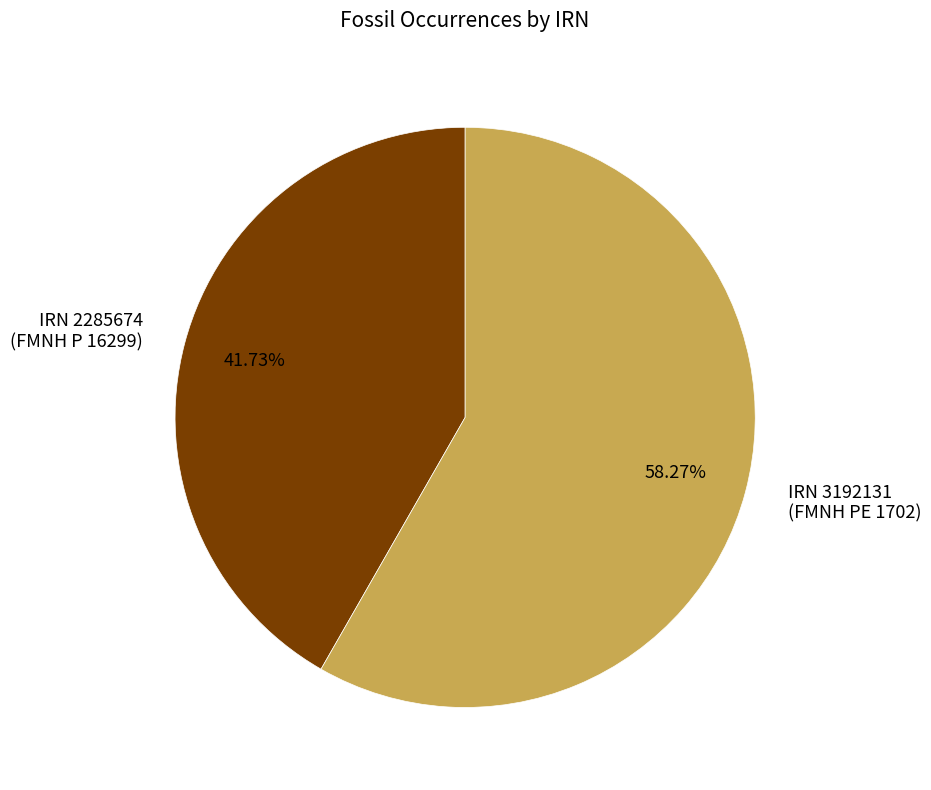

How many slices are in this pie chart?

2